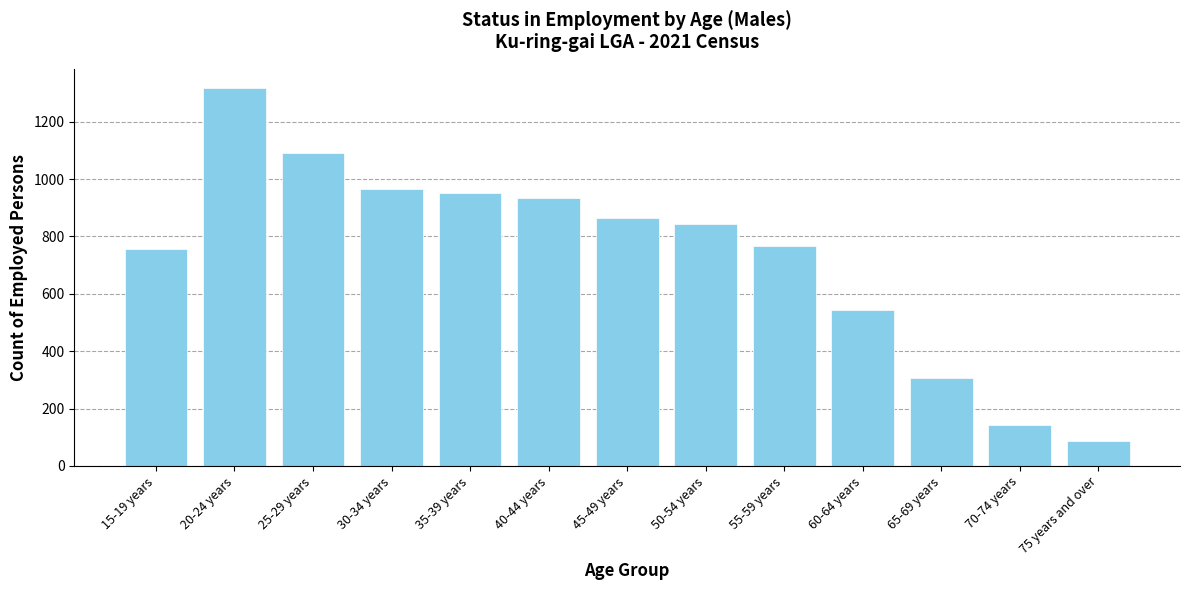

What is the ratio of the value at 50-54 years to the value at 75 years and over?

9.7